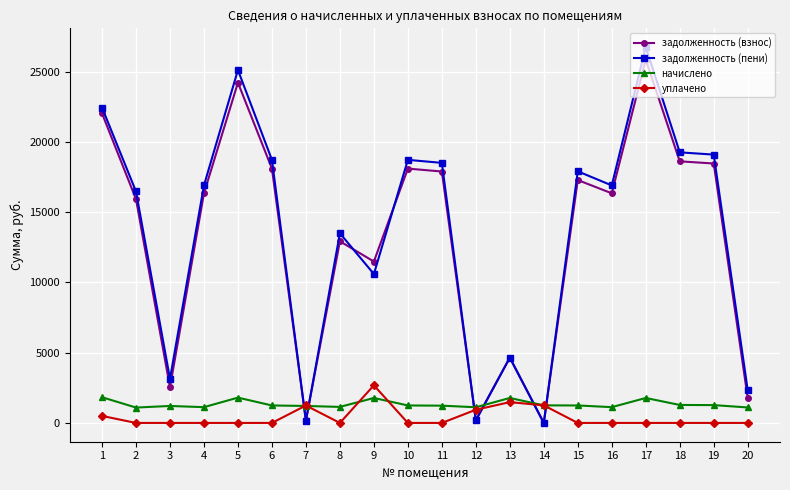

Which series ends up on top after the final intersection of задолженность (пени) and уплачено?

задолженность (пени)